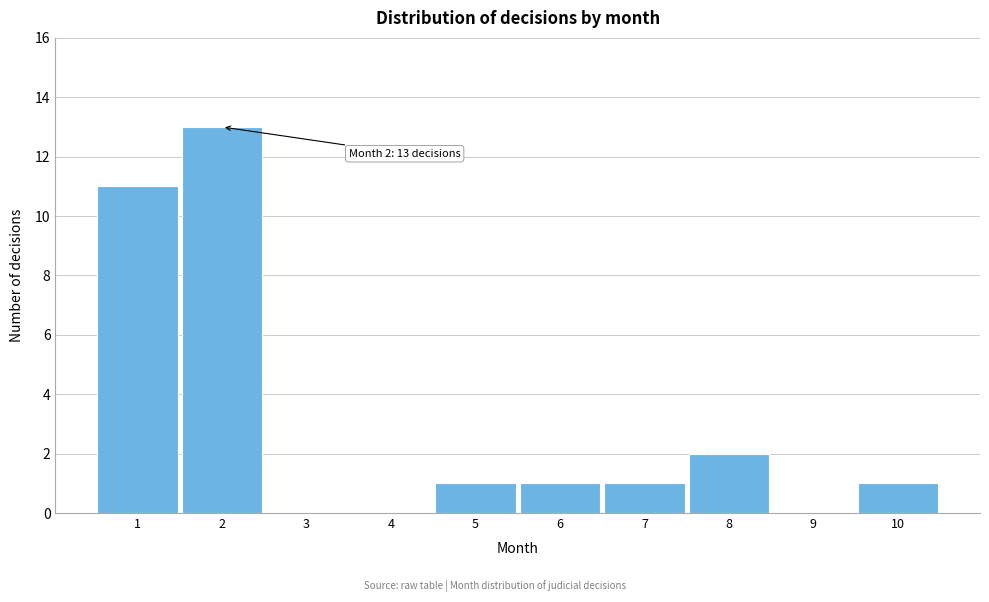

Reading right to left, what are all the values shown in this chart?

10=1	9=0	8=2	7=1	6=1	5=1	4=0	3=0	2=13	1=11